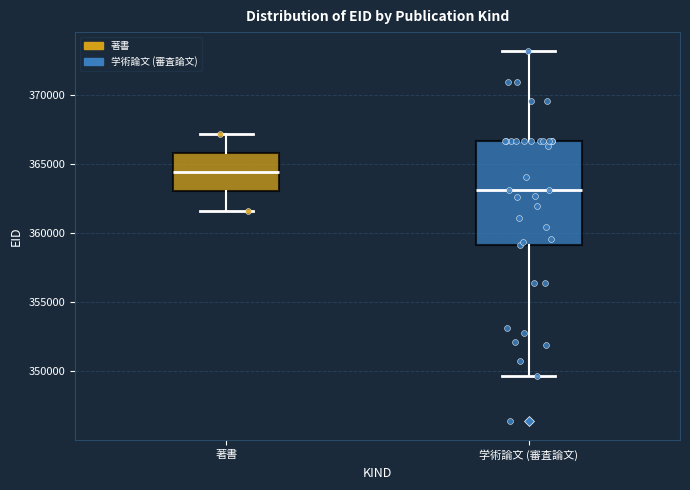

Which box is the tallest, from its lower edge to its upper edge?

学術論文 (審査論文)